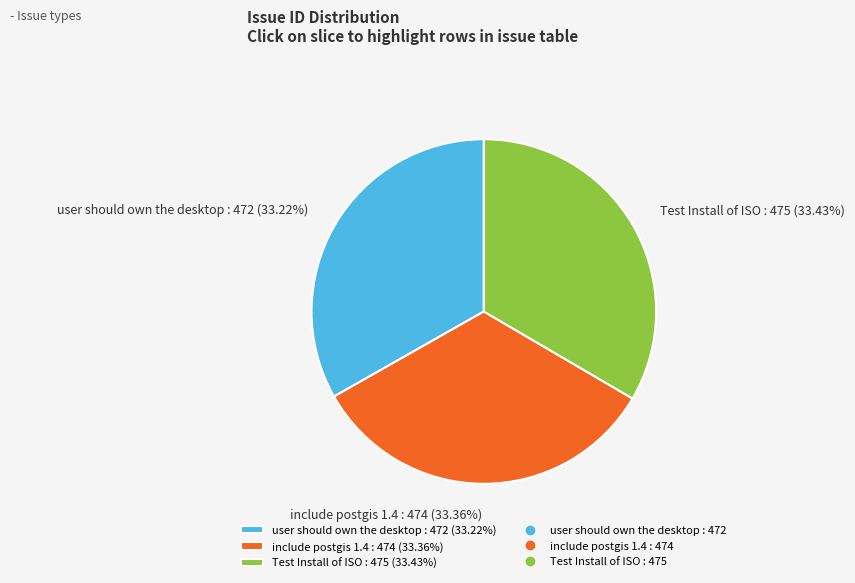

Is the sum of user should own the desktop and Test Install of ISO greater than half?

Yes